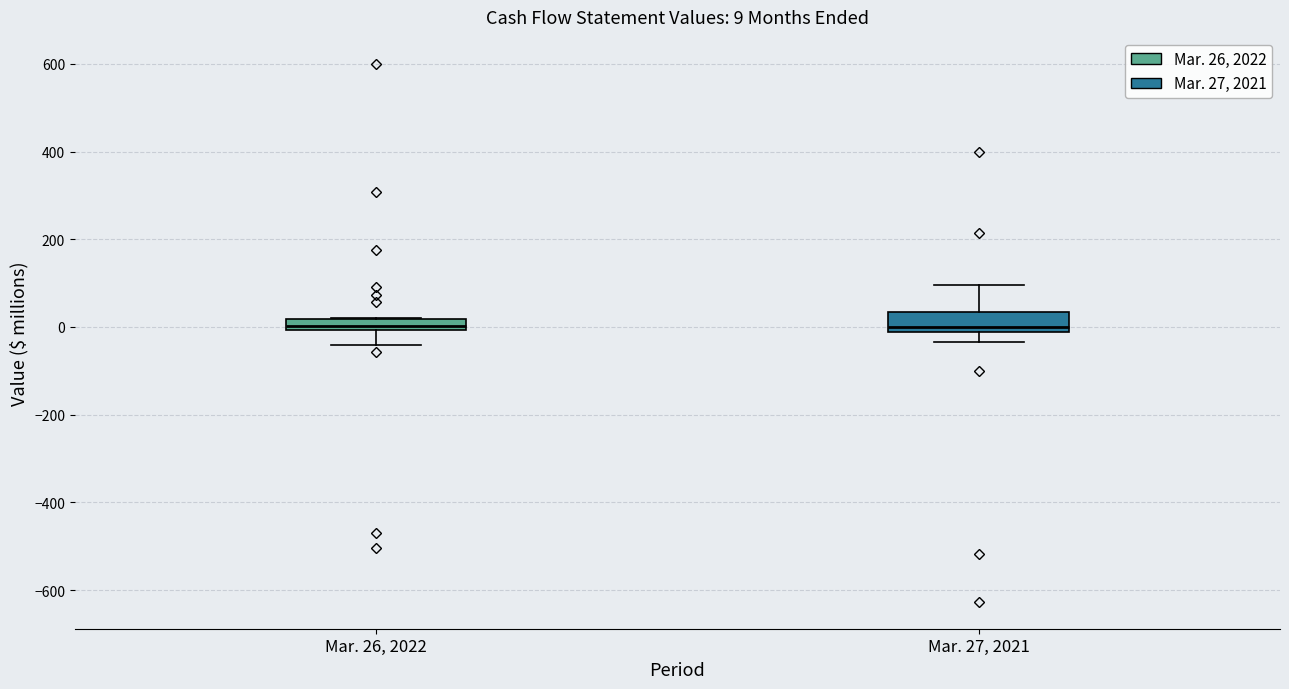

Which box is the tallest, from its lower edge to its upper edge?

Mar. 27, 2021